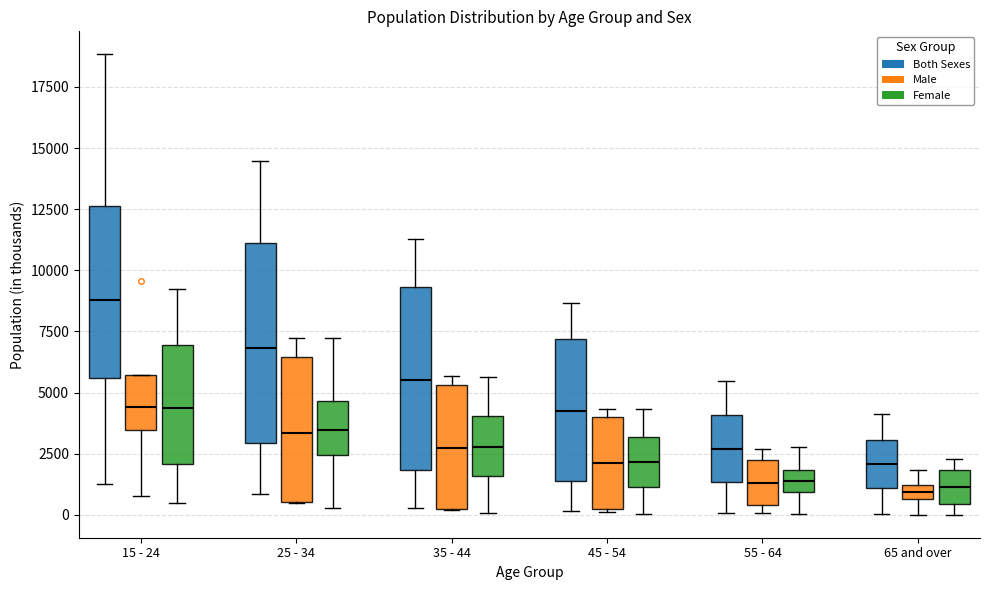

Comparing the boxes themselves (not the whiskers), which one is the tallest?

25 - 34 (Both Sexes)